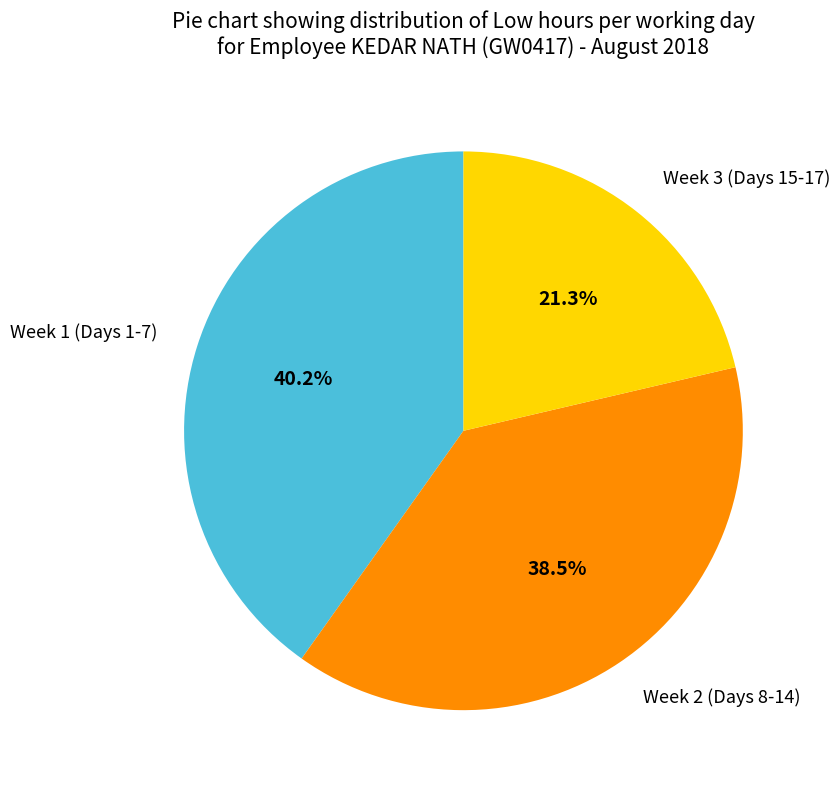

Rank the categories by value from highest to lowest.

Week 1 (Days 1-7), Week 2 (Days 8-14), Week 3 (Days 15-17)